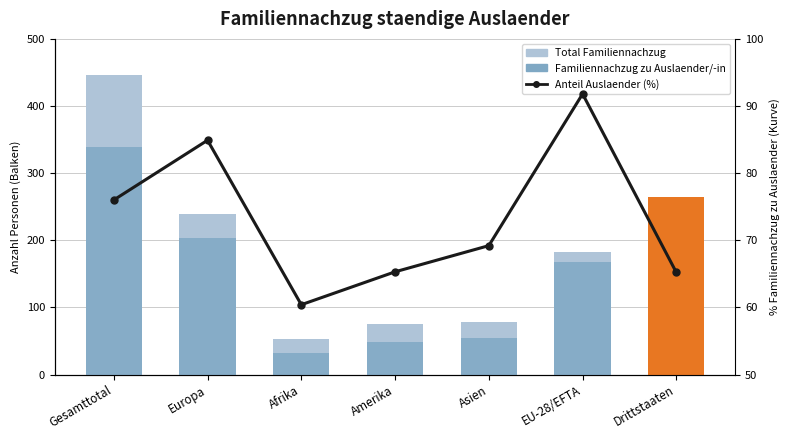

What is the label of the 7th bar from the right?

Gesamttotal